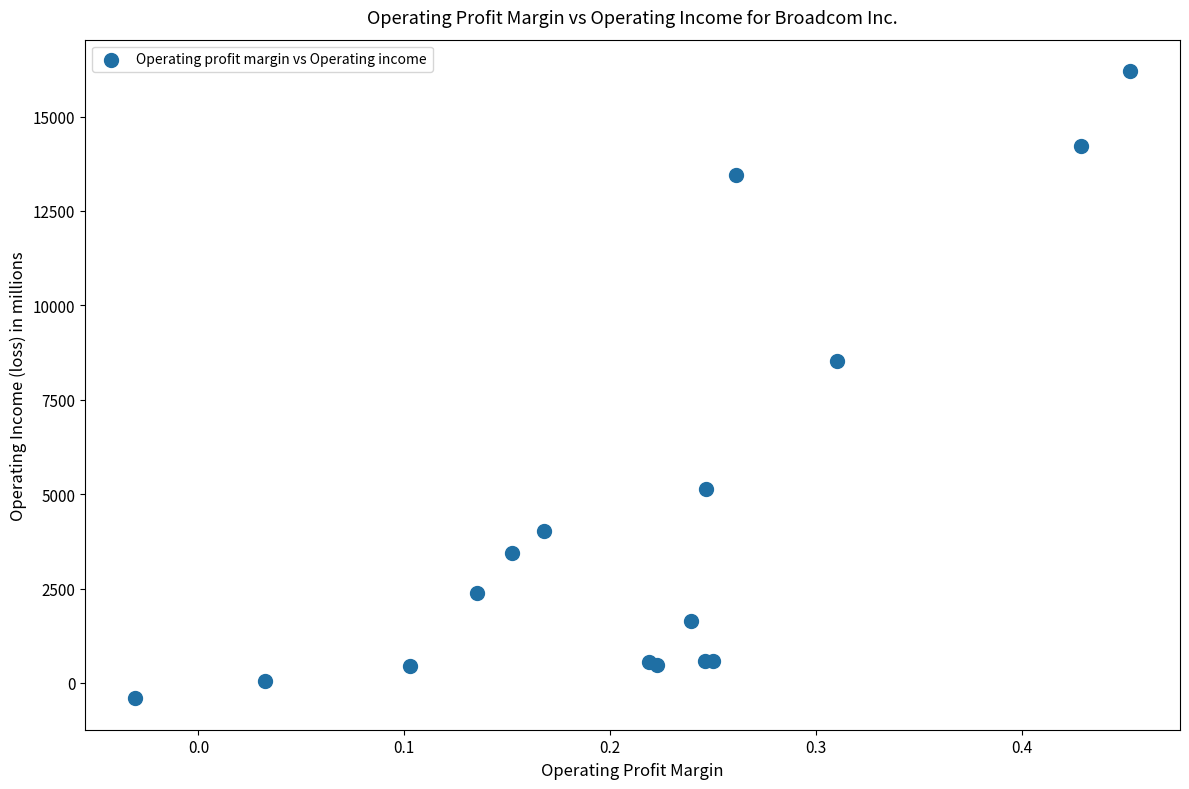

What Y value in the scatter plot is closest to 7899?

8519